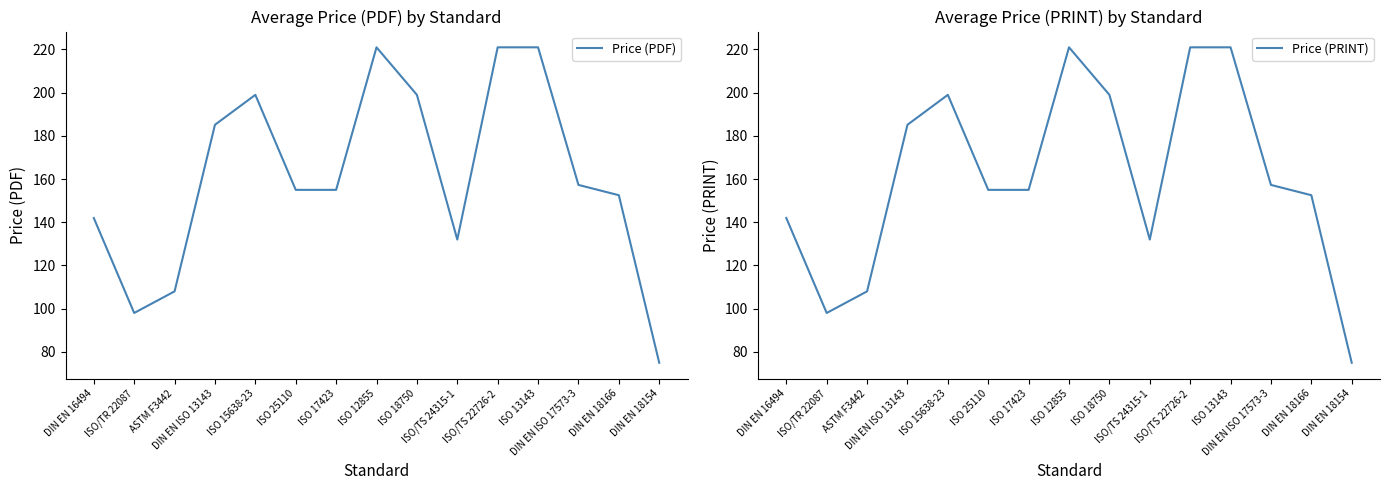

Rank the series at ISO 18750 from highest to lowest value.

Price (PDF), Price (PRINT)